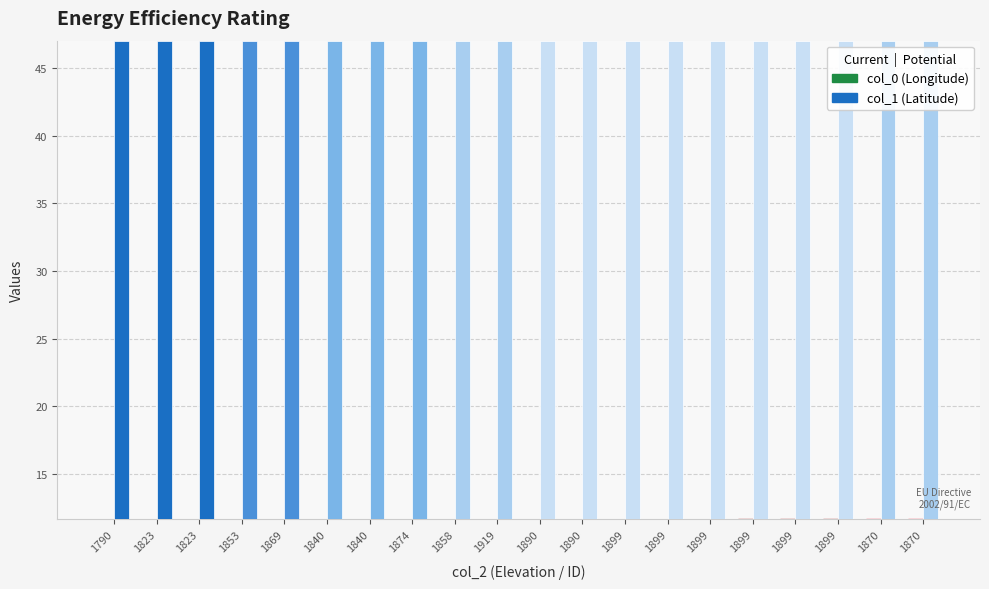

The value of col_1 at 1899 is 66.0. True or false?

False